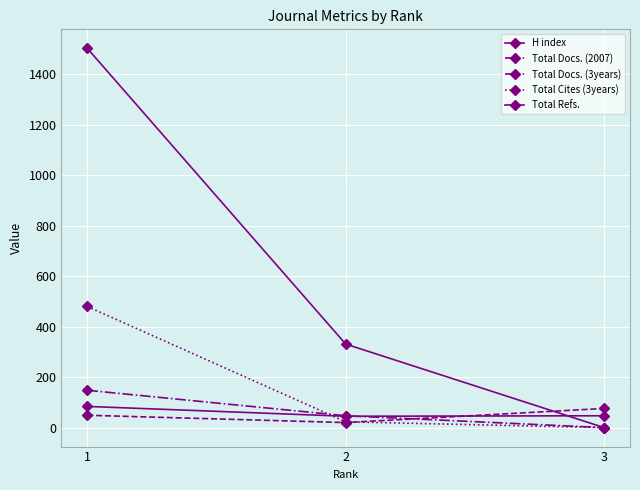

How many values in the Total Docs. (2007) series are below 49?

1